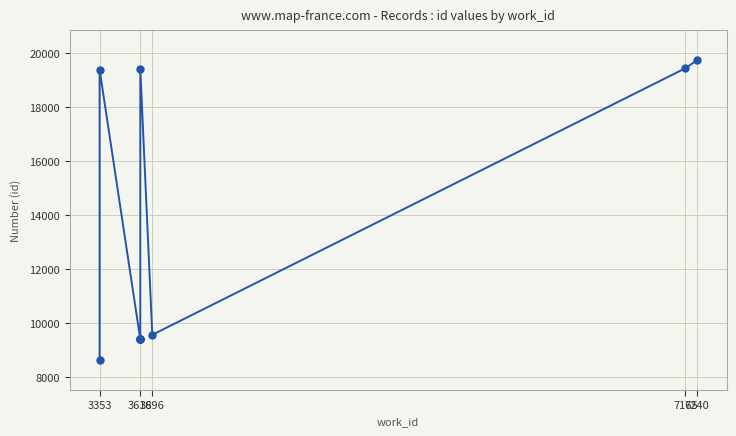

True or false: the data shows 11910 at 3353.

False